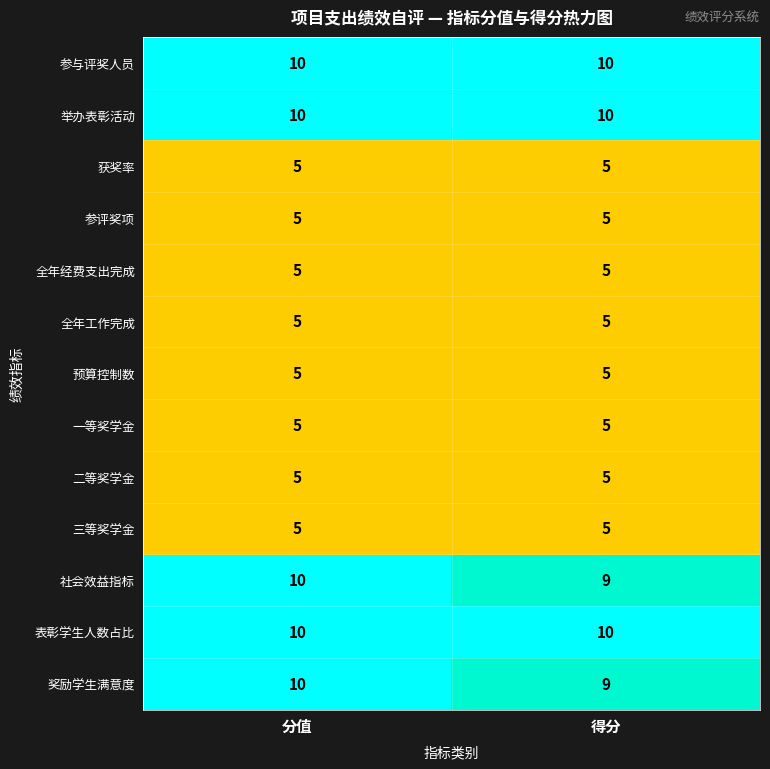

What is the total value across all series at 分值?

90